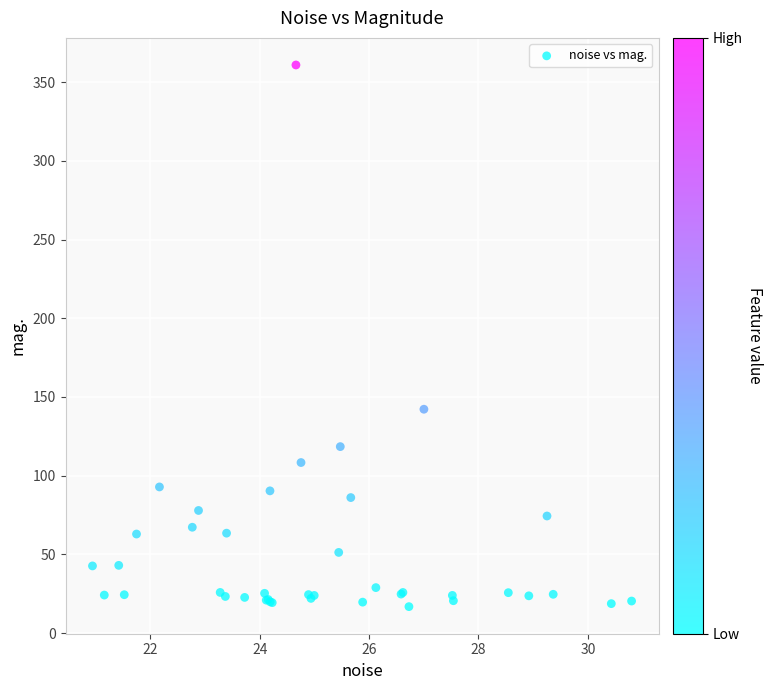

What Y value in the scatter plot is closest to 188?

142.2